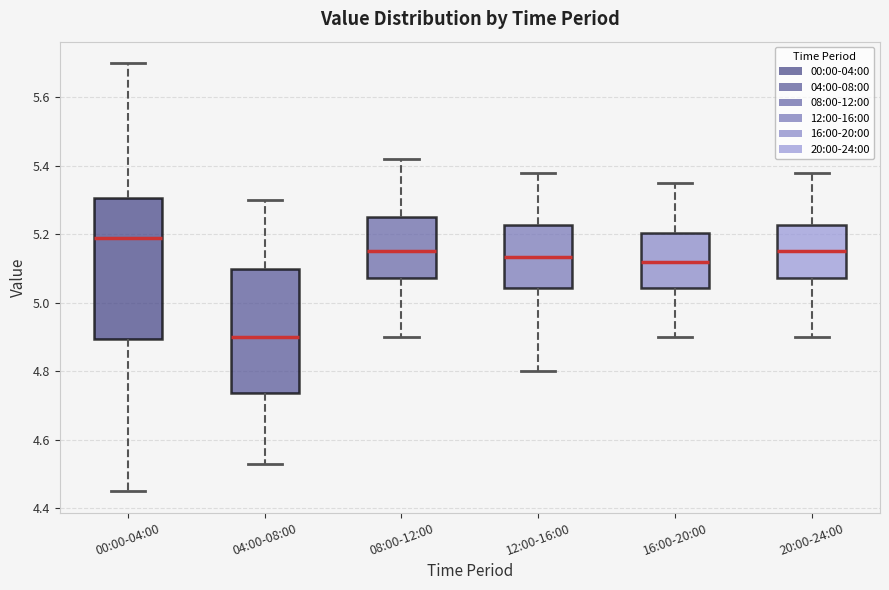

Reading left to right, transcribe this box plot: for each box, give where its median line is, the range the box spans, and where its two whiskers end, as read against the y-axis. The values are not printed on the chart, so give them approximately, as read against the axis.

00:00-04:00: median 5.20, box 4.90 to 5.30, whiskers 4.46 to 5.70
04:00-08:00: median 4.90, box 4.74 to 5.10, whiskers 4.54 to 5.30
08:00-12:00: median 5.16, box 5.08 to 5.26, whiskers 4.90 to 5.42
12:00-16:00: median 5.14, box 5.04 to 5.22, whiskers 4.80 to 5.38
16:00-20:00: median 5.12, box 5.04 to 5.20, whiskers 4.90 to 5.36
20:00-24:00: median 5.16, box 5.08 to 5.22, whiskers 4.90 to 5.38